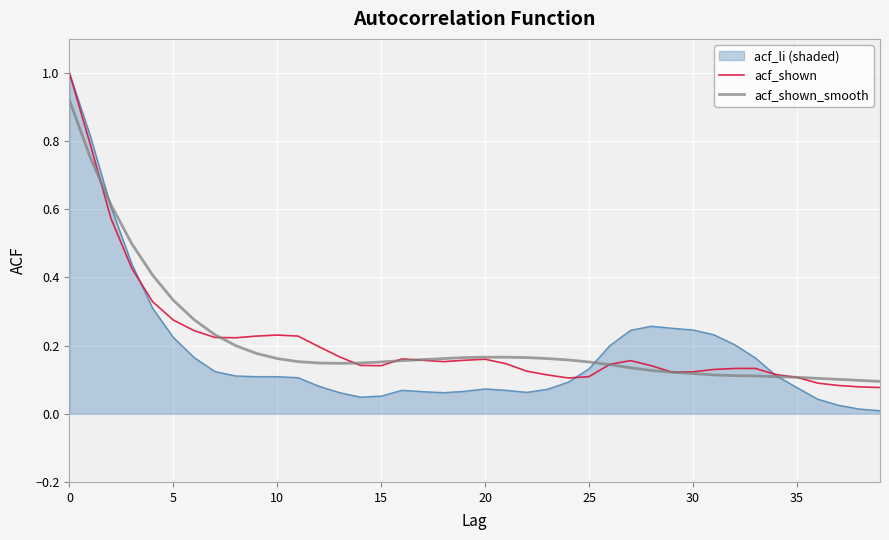

What is the greatest value displayed?

1.0